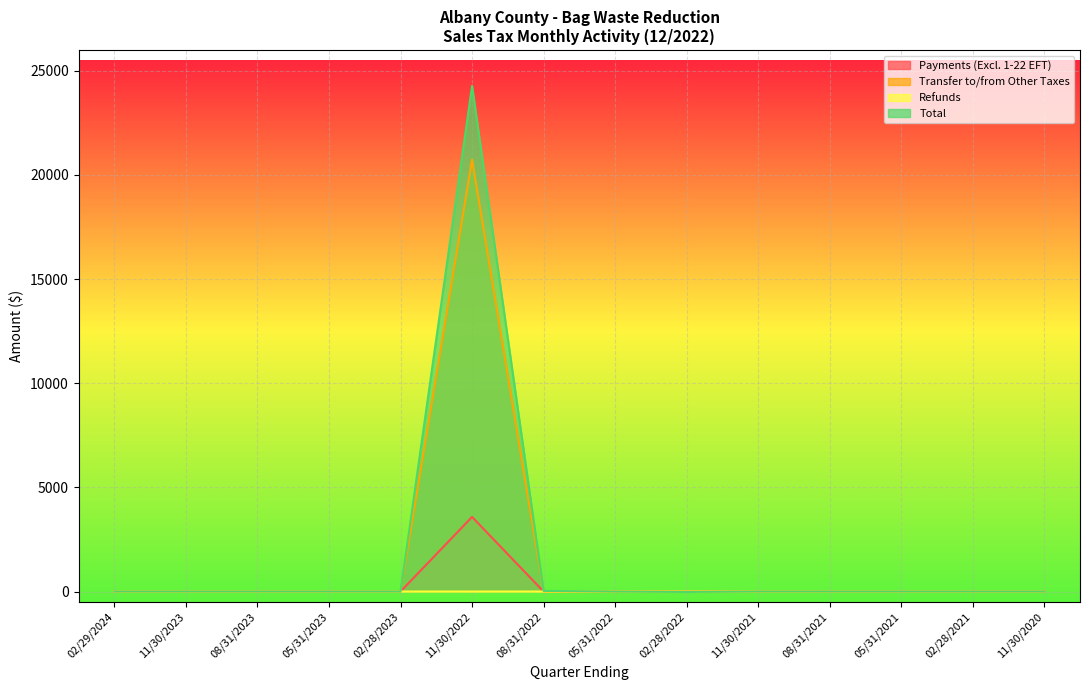

What is the average value of the Refunds series?

-0.1